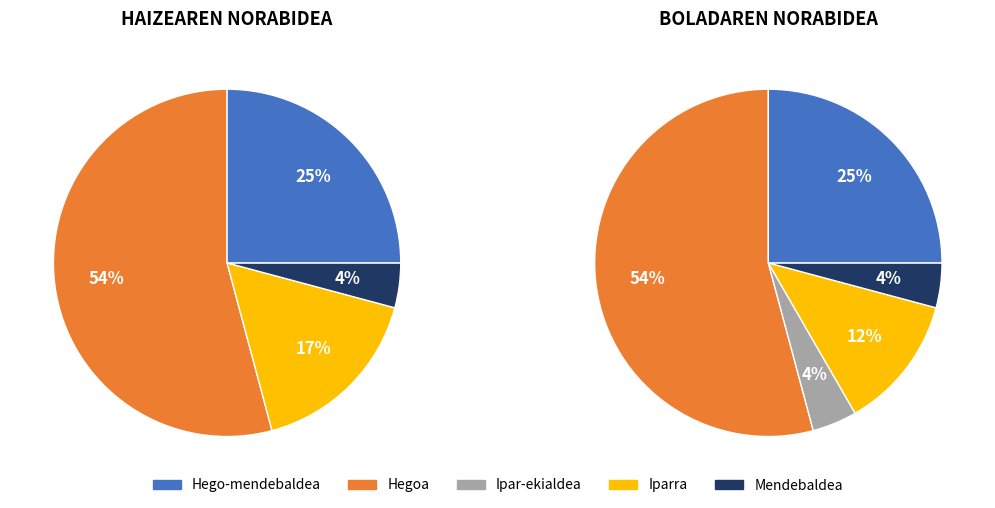

How many slices are in this pie chart?

5